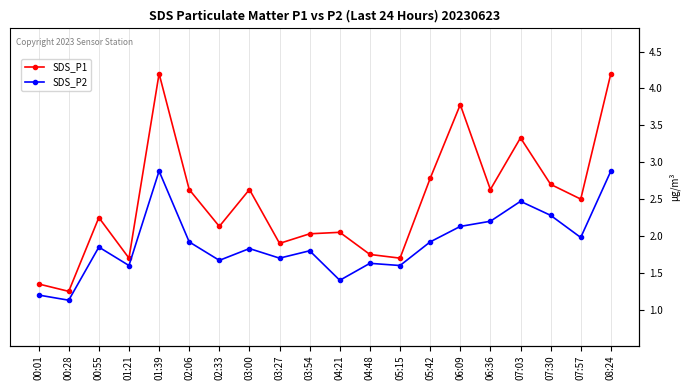

Rank the series at 07:57 from highest to lowest value.

SDS_P1, SDS_P2